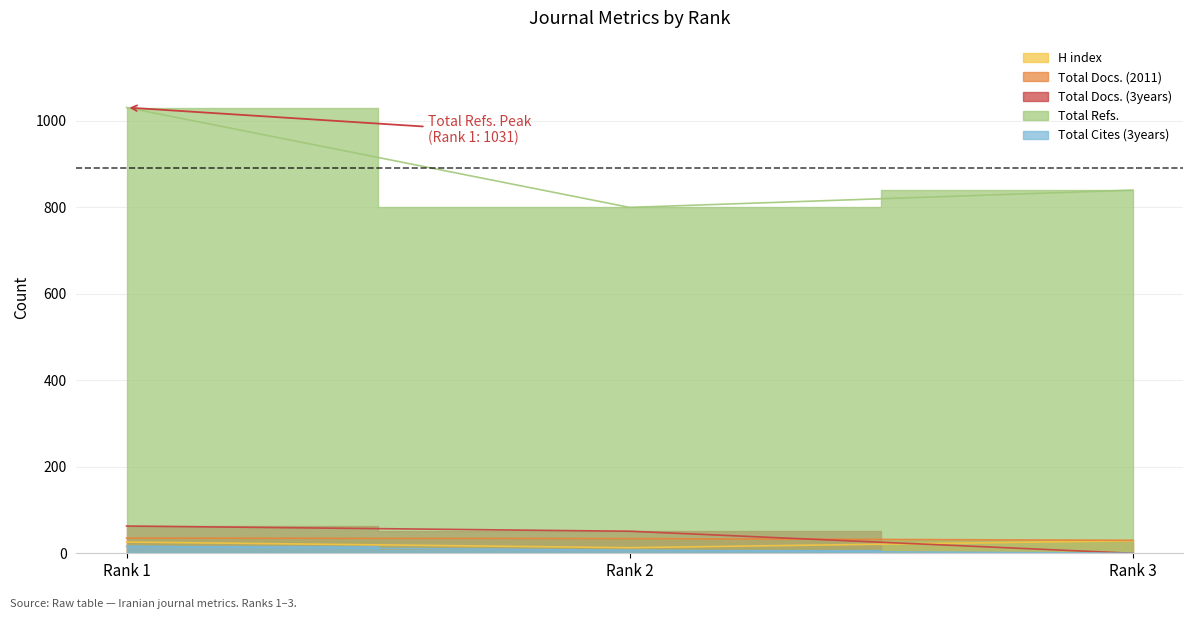

Does the chart display data point markers on the line(s)?

No